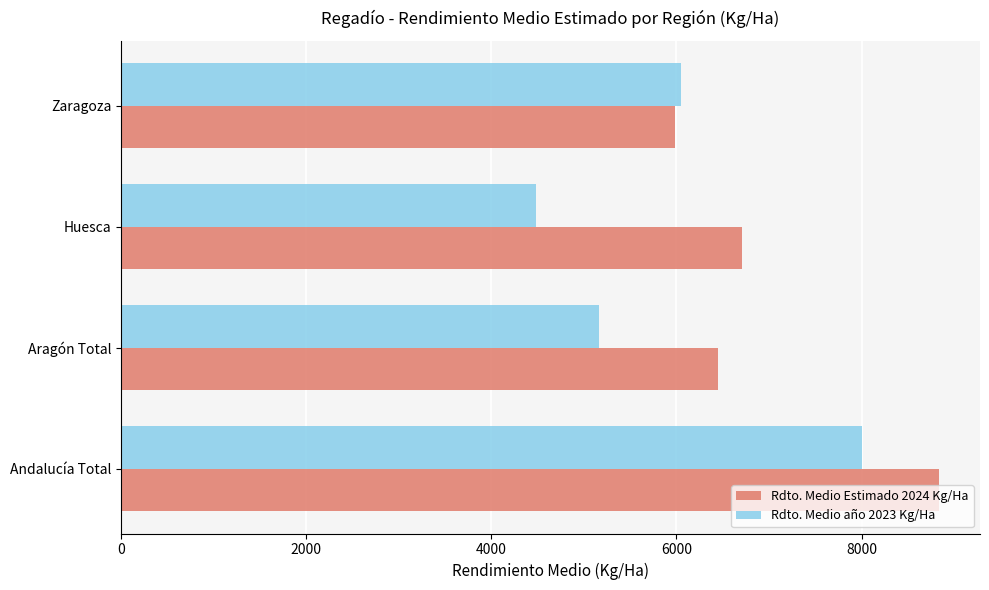

The Rdto. Medio año 2023 Kg/Ha series shows 8464.8 at Aragón Total. True or false?

False